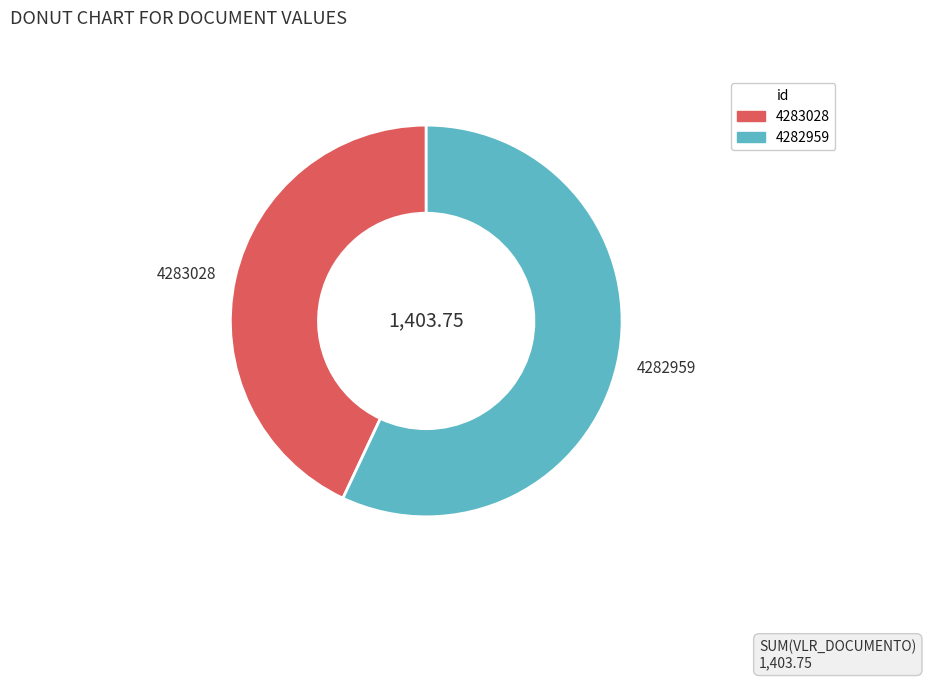

Does 4283028 account for over 50% of the chart?

No